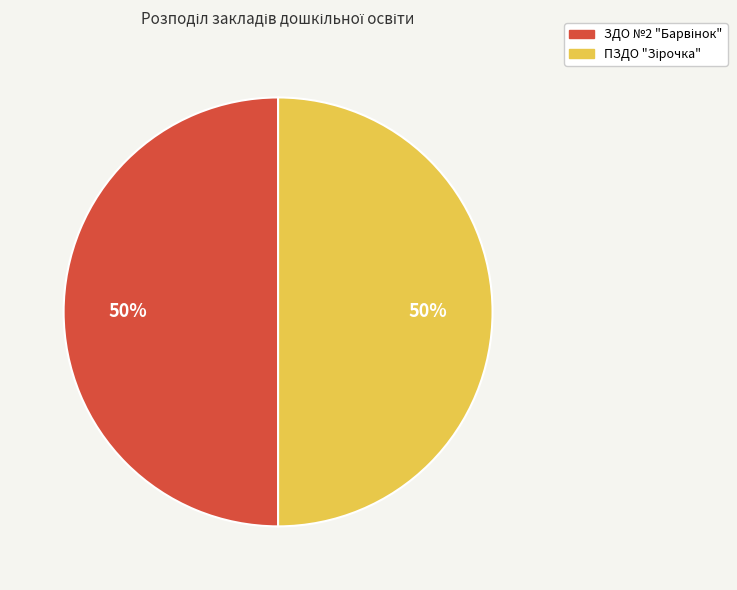

To the nearest percent, what is the average slice percentage?

50%